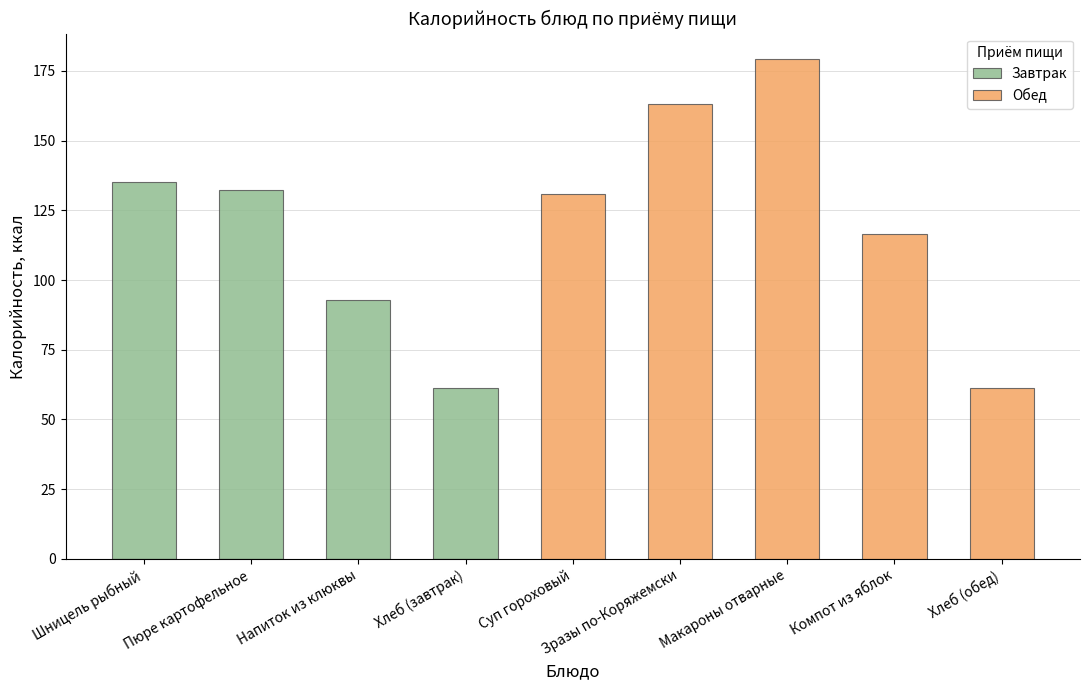

How many data points does each series have?

9